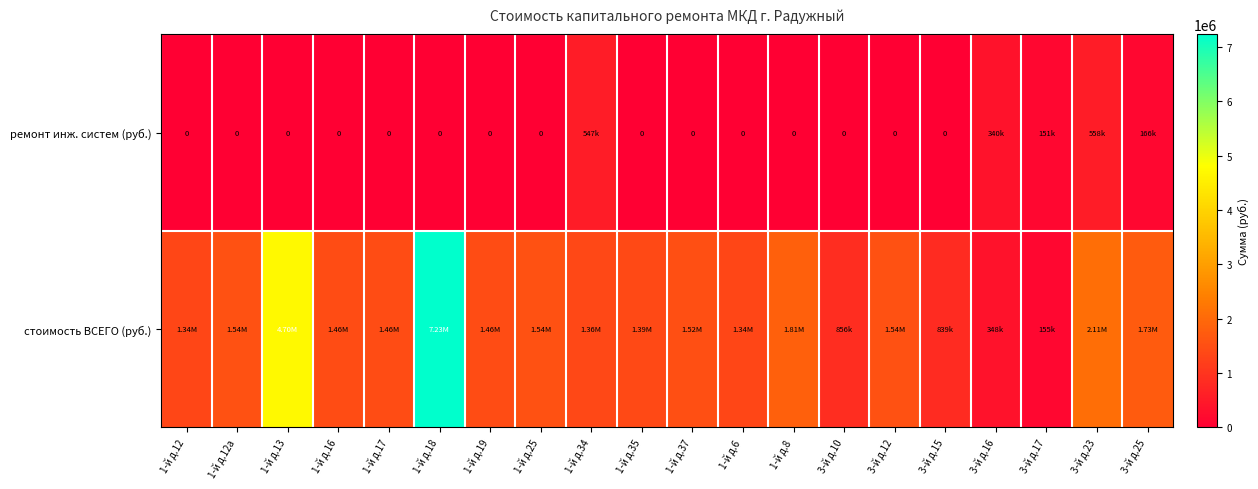

What is the average value of the ремонт инж. систем (руб.) series?

88067.0